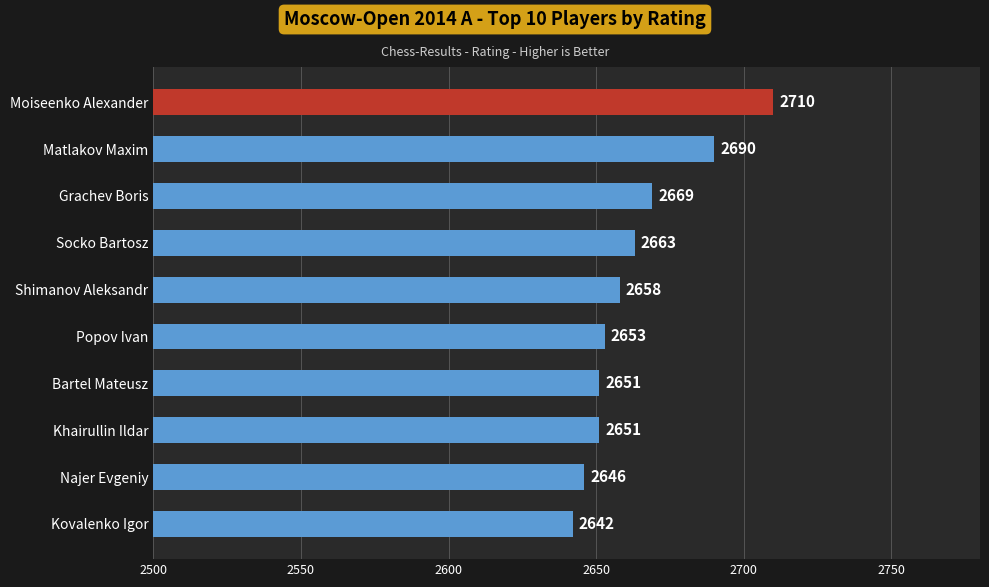

How many bars are there in total?

10